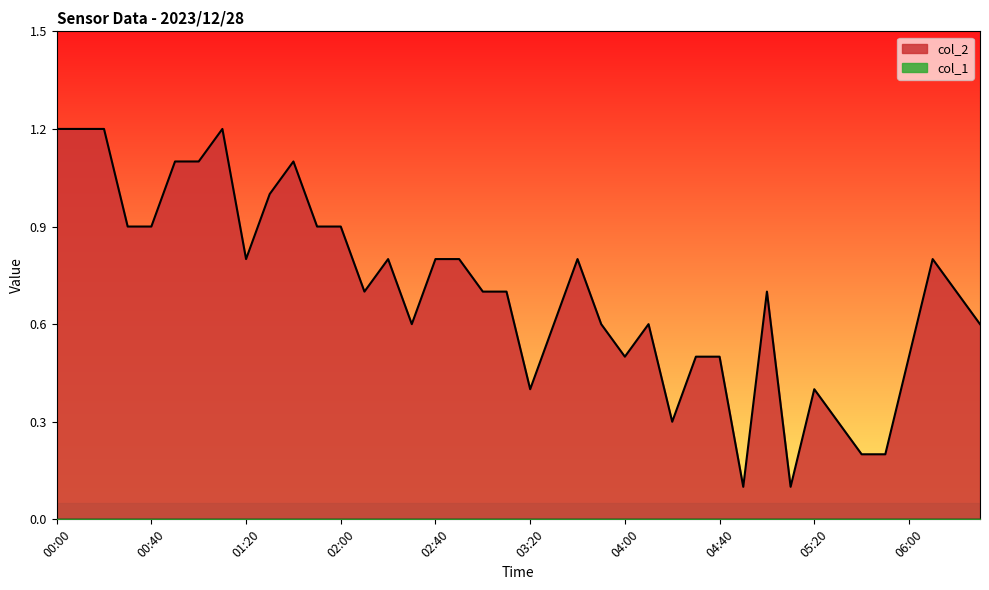

Reading left to right, list all the values displayed in this chart.

00:00=1.2	00:10=1.2	00:20=1.2	00:30=0.9	00:40=0.9	00:50=1.1	01:00=1.1	01:10=1.2	01:20=0.8	01:30=1.0	01:40=1.1	01:50=0.9	02:00=0.9	02:10=0.7	02:20=0.8	02:30=0.6	02:40=0.8	02:50=0.8	03:00=0.7	03:10=0.7	03:20=0.4	03:30=0.6	03:40=0.8	03:50=0.6	04:00=0.5	04:10=0.6	04:20=0.3	04:30=0.5	04:40=0.5	04:50=0.1	05:00=0.7	05:10=0.1	05:20=0.4	05:30=0.3	05:40=0.2	05:50=0.2	06:00=0.5	06:10=0.8	06:20=0.7	06:30=0.6